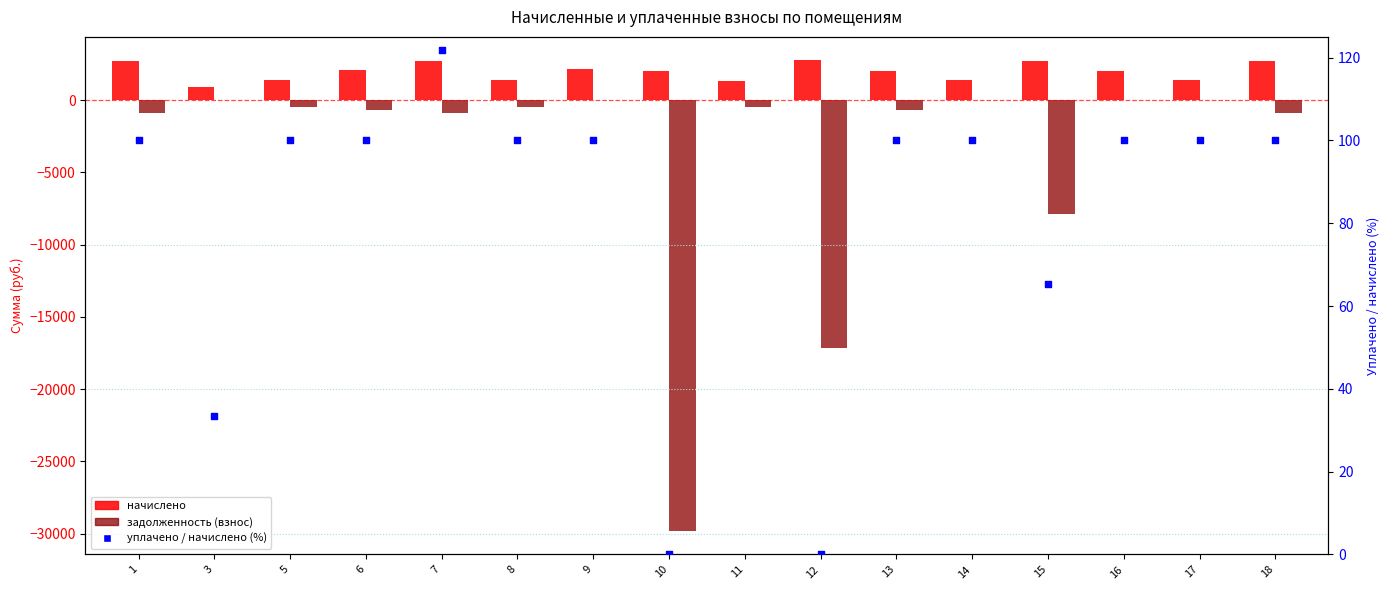

What is the total value across all series at 11?

1033.0